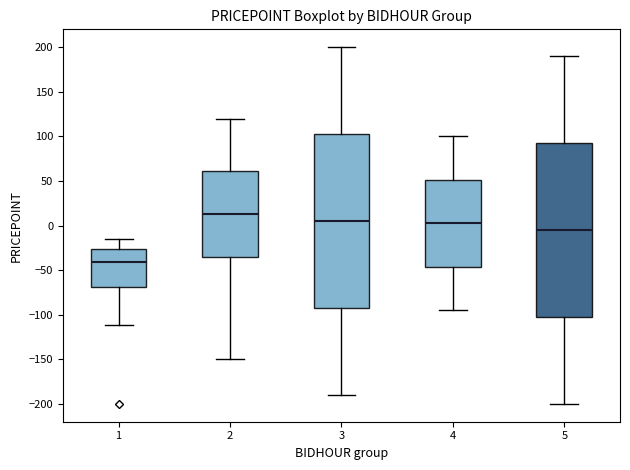

Reading left to right, transcribe this box plot: for each box, give where its median line is, the range the box spans, and where its two whiskers end, as read against the y-axis. The values are not printed on the chart, so give them approximately, as read against the axis.

1: median -40, box -70 to -25, whiskers -110 to -15
2: median 15, box -35 to 60, whiskers -150 to 120
3: median 5, box -90 to 105, whiskers -190 to 200
4: median 5, box -45 to 50, whiskers -95 to 100
5: median -5, box -100 to 95, whiskers -200 to 190